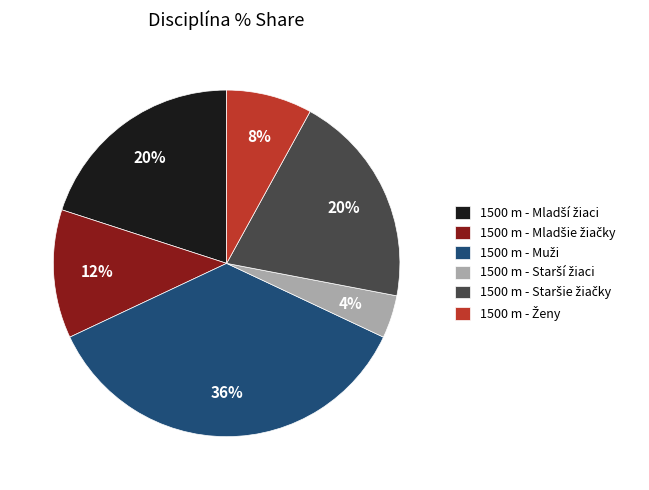

To the nearest percent, what is the difference between the largest and smallest slice percentages?

32%